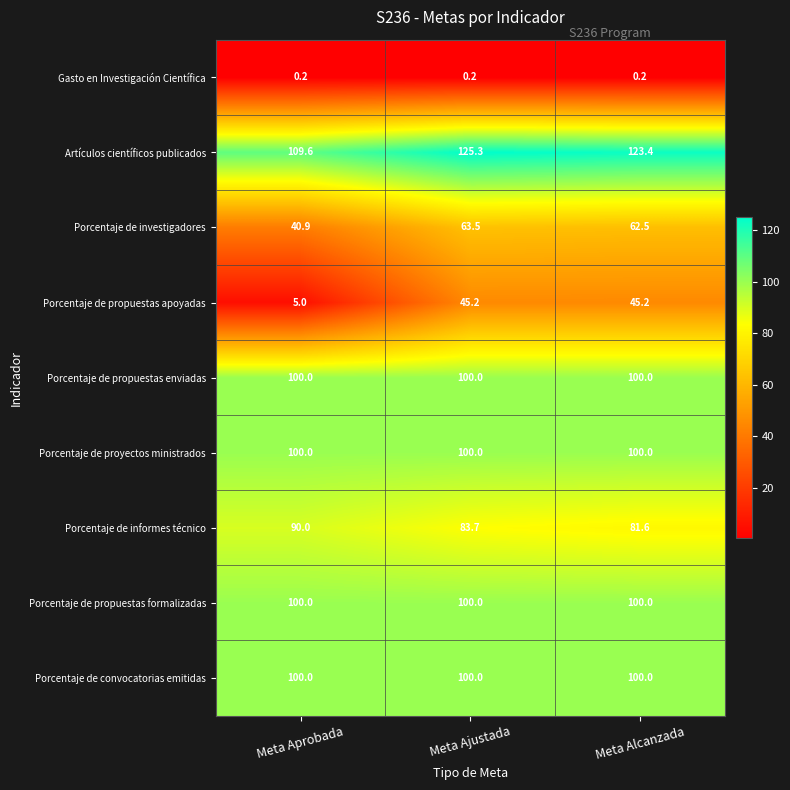

Read the Porcentaje de convocatorias emitidas value at Meta Aprobada.

100.0